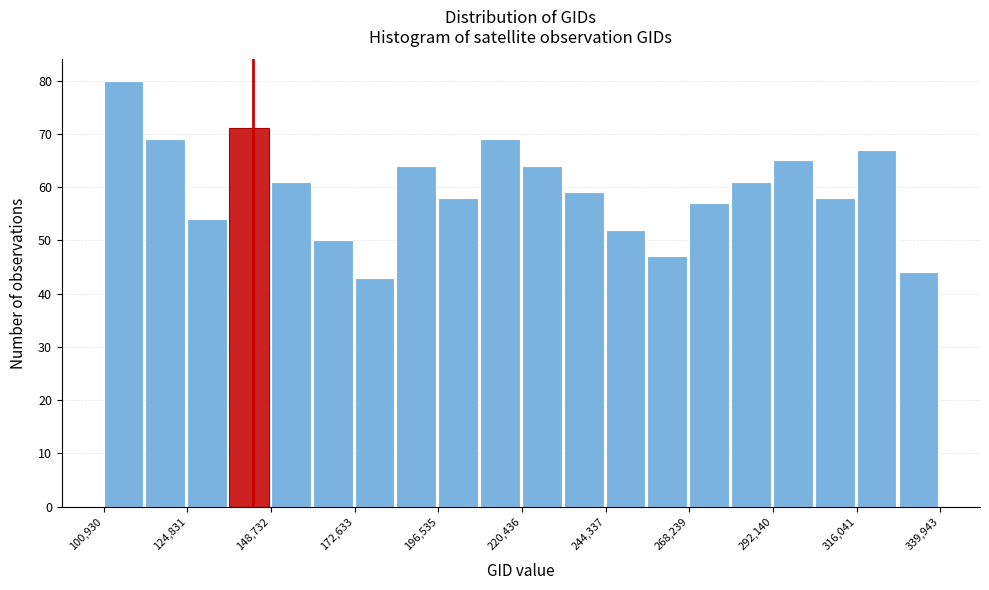

Around what value on the x-axis is the tallest bar? Give the approximate position of its centre, as read against the axis.

105000